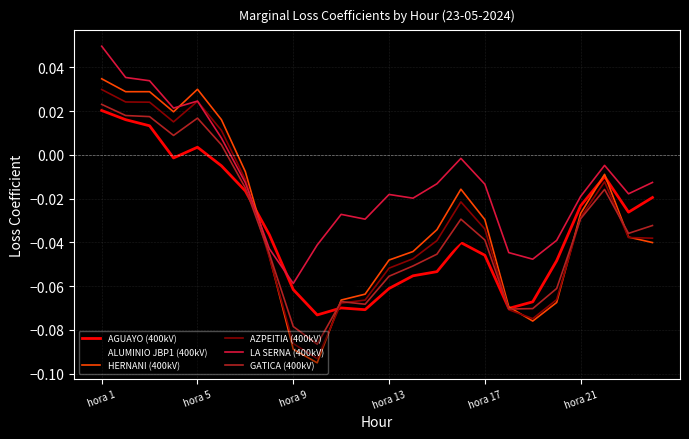

Which series has the widest spread of values?

HERNANI (400kV)